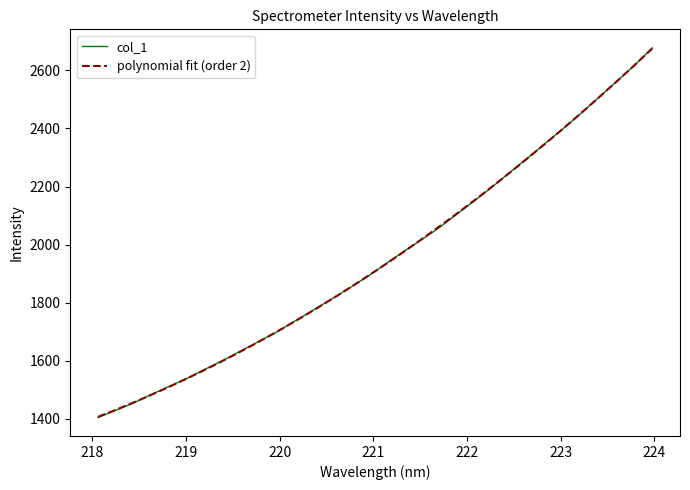

What is the lowest value of the col_1 series?

1405.2